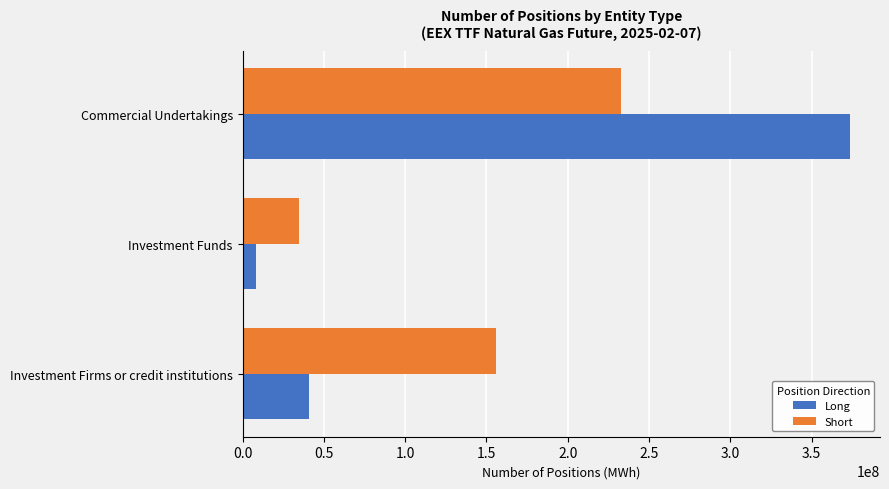

What is the sum of all Long values?

422762969